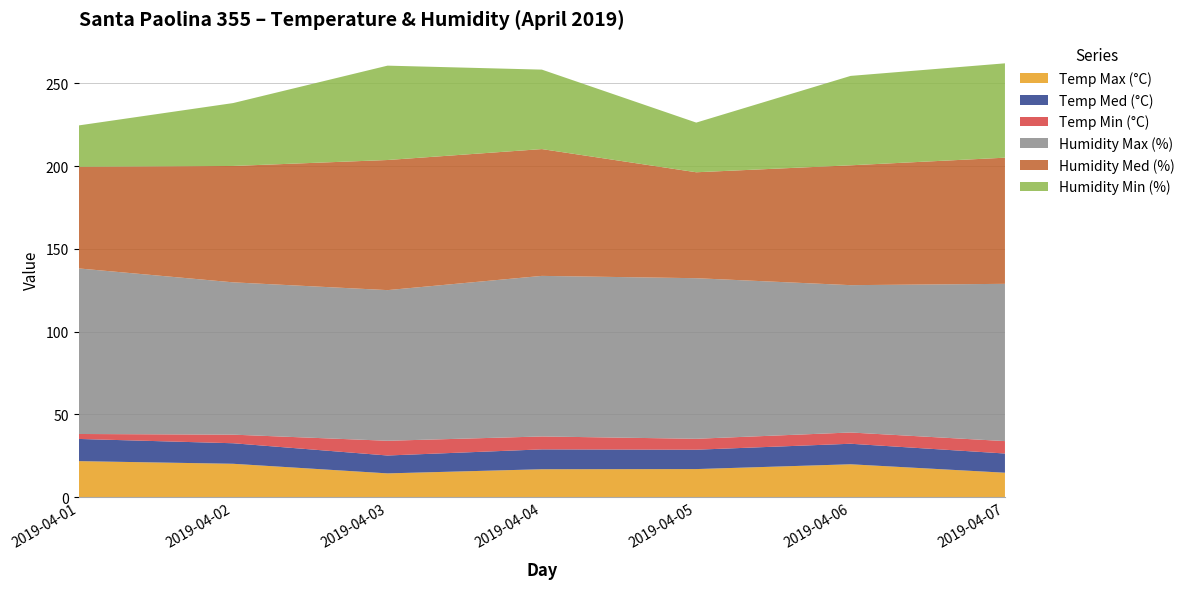

Reading left to right, transcribe all the data shown in this chart.

Temp Max (°C): 2019-04-01=21.8	2019-04-02=20.2	2019-04-03=14.4	2019-04-04=16.9	2019-04-05=17.0	2019-04-06=19.9	2019-04-07=14.8
Temp Med (°C): 2019-04-01=13.4	2019-04-02=12.4	2019-04-03=10.8	2019-04-04=12.0	2019-04-05=11.7	2019-04-06=12.4	2019-04-07=11.6
Temp Min (°C): 2019-04-01=3.0	2019-04-02=5.2	2019-04-03=8.9	2019-04-04=7.8	2019-04-05=6.6	2019-04-06=6.8	2019-04-07=7.5
Humidity Max (%): 2019-04-01=100.0	2019-04-02=92.0	2019-04-03=91.0	2019-04-04=97.0	2019-04-05=97.0	2019-04-06=89.0	2019-04-07=95.0
Humidity Med (%): 2019-04-01=61.4	2019-04-02=70.3	2019-04-03=78.6	2019-04-04=76.6	2019-04-05=64.0	2019-04-06=72.4	2019-04-07=76.2
Humidity Min (%): 2019-04-01=25.0	2019-04-02=38.0	2019-04-03=57.0	2019-04-04=48.0	2019-04-05=30.0	2019-04-06=54.0	2019-04-07=57.0